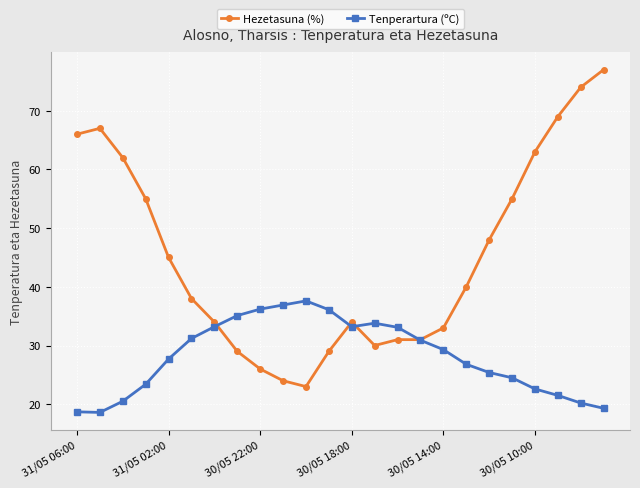

What is the value of the Tenperartura (ºC) point at the 12th from the left?

36.1